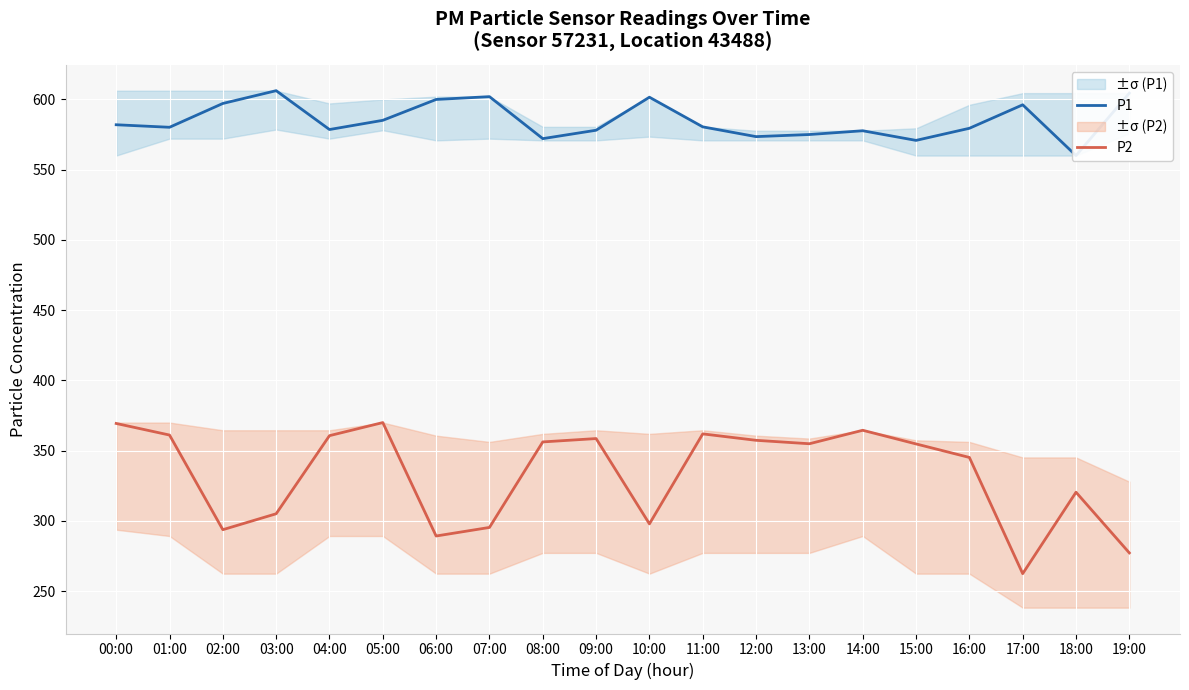

What is the difference between the maximum and minimum values in the P1 series?

46.2